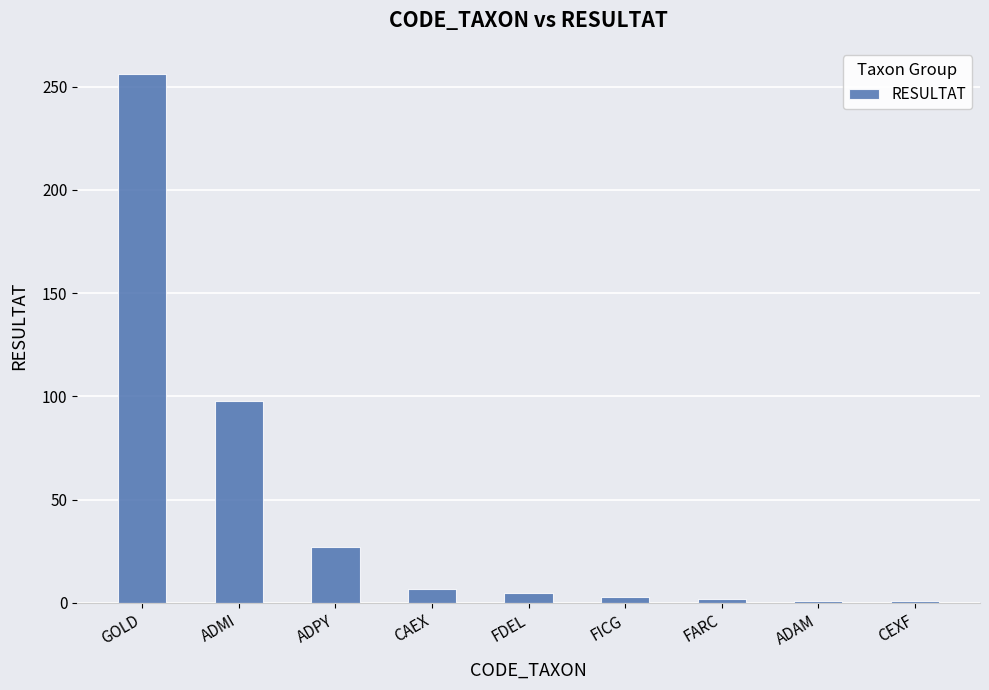

What is the sum of the values at GOLD and ADAM?

257